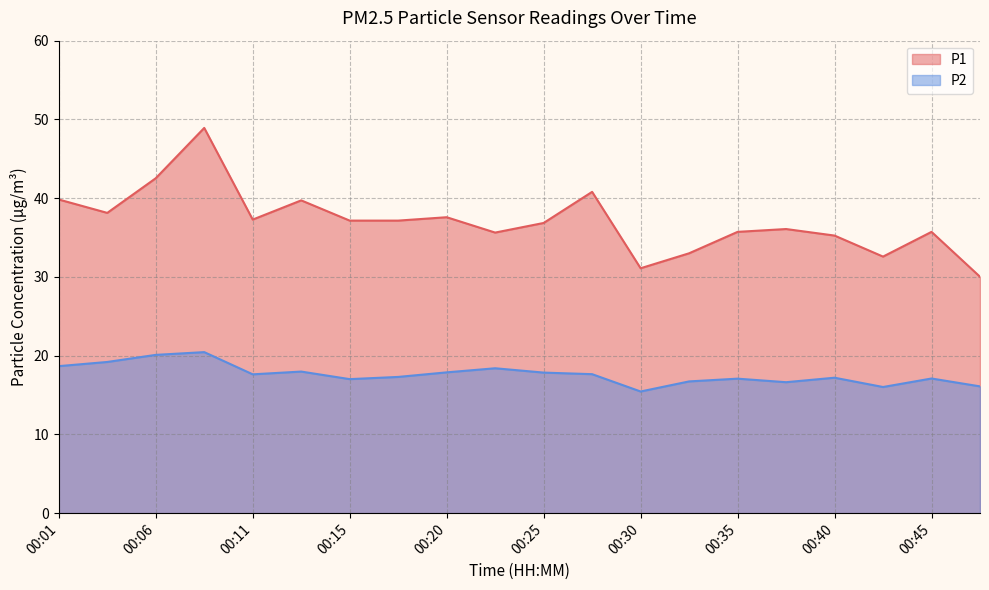

At how many categories does at least one series exceed 19?

20